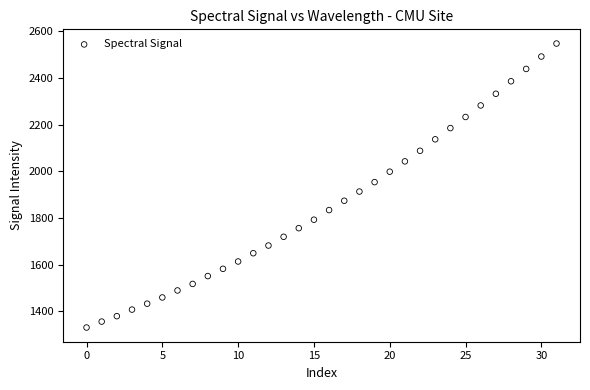

What is the range of Y values (max minus min)?

1216.9